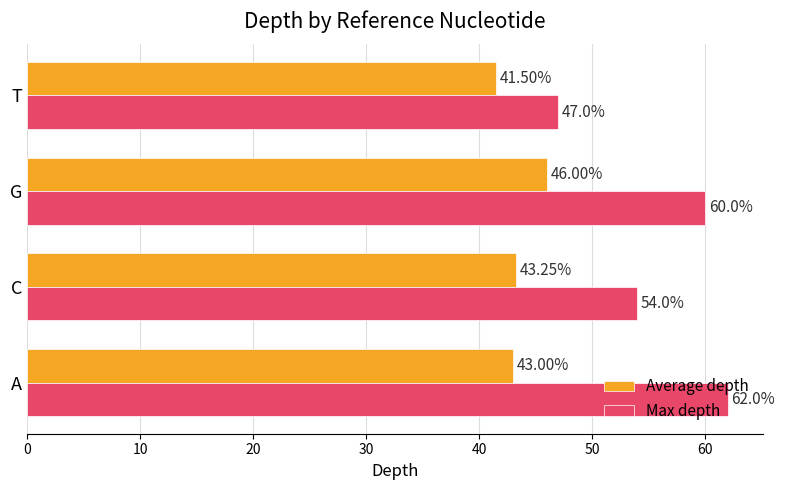

Between C and T, which series saw the biggest shift?

Max depth